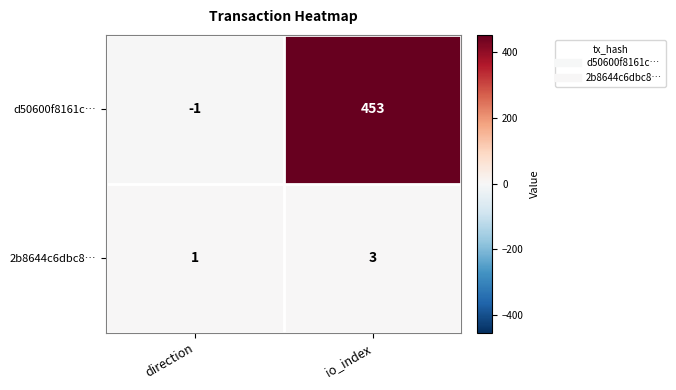

Is it true that 2b8644c6dbc8… equals 3 at io_index?

True